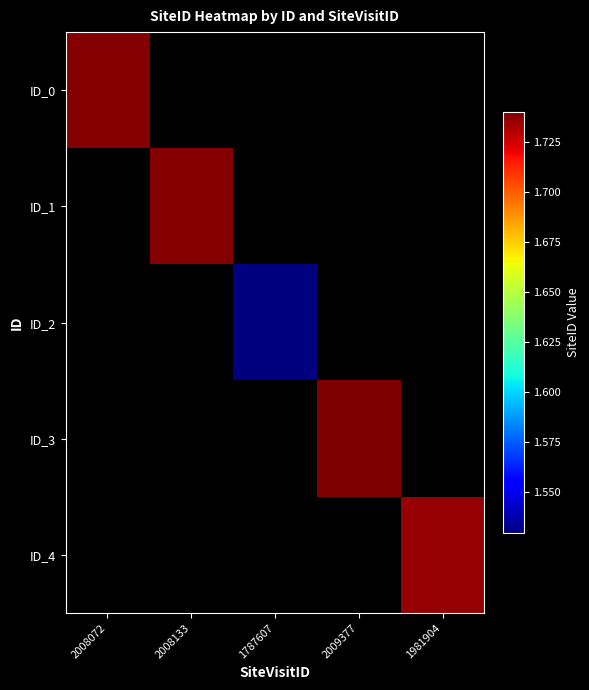

At how many categories does at least one series exceed 1639697?

4